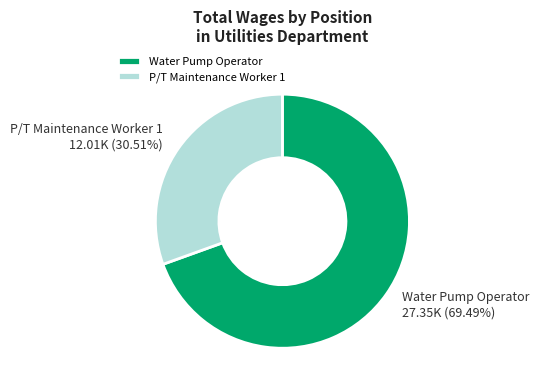

To the nearest percent, what is the combined percentage of P/T Maintenance Worker 1 and Water Pump Operator?

100%